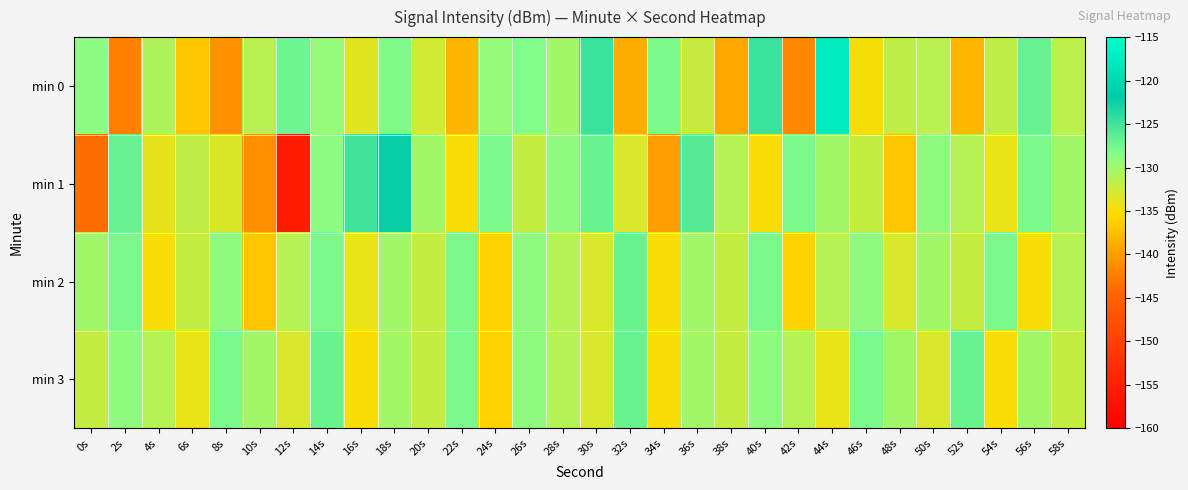

Reading right to left, extract all data points from this chart.

min 0: 58s=-131.4	56s=-126.8	54s=-131.6	52s=-138.2	50s=-131.3	48s=-131.6	46s=-134.8	44s=-117.8	42s=-141.6	40s=-124.7	38s=-139.1	36s=-132.1	34s=-128.0	32s=-138.8	30s=-124.8	28s=-130.1	26s=-128.3	24s=-129.3	22s=-138.3	20s=-132.6	18s=-128.1	16s=-133.6	14s=-129.3	12s=-127.2	10s=-131.2	8s=-140.8	6s=-136.8	4s=-130.7	2s=-142.2	0s=-128.9
min 1: 58s=-130.0	56s=-128.0	54s=-134.0	52s=-131.0	50s=-129.0	48s=-137.0	46s=-132.0	44s=-130.0	42s=-128.0	40s=-135.0	38s=-131.0	36s=-126.0	34s=-140.0	32s=-133.0	30s=-127.0	28s=-129.0	26s=-132.0	24s=-128.0	22s=-135.0	20s=-130.0	18s=-122.3	16s=-124.9	14s=-128.9	12s=-155.7	10s=-141.1	8s=-133.2	6s=-131.7	4s=-133.9	2s=-126.9	0s=-143.5
min 2: 58s=-131.0	56s=-135.0	54s=-128.0	52s=-132.0	50s=-130.0	48s=-133.0	46s=-129.0	44s=-131.0	42s=-136.0	40s=-128.0	38s=-132.0	36s=-130.0	34s=-135.0	32s=-127.0	30s=-133.0	28s=-131.0	26s=-129.0	24s=-136.0	22s=-128.0	20s=-132.0	18s=-130.0	16s=-134.0	14s=-128.0	12s=-131.0	10s=-137.0	8s=-129.0	6s=-132.0	4s=-135.0	2s=-128.0	0s=-130.0
min 3: 58s=-132.0	56s=-130.0	54s=-135.0	52s=-127.0	50s=-133.0	48s=-130.0	46s=-128.0	44s=-134.0	42s=-131.0	40s=-129.0	38s=-132.0	36s=-130.0	34s=-135.0	32s=-127.0	30s=-133.0	28s=-131.0	26s=-129.0	24s=-136.0	22s=-128.0	20s=-132.0	18s=-130.0	16s=-135.0	14s=-127.0	12s=-133.0	10s=-130.0	8s=-128.0	6s=-134.0	4s=-131.0	2s=-129.0	0s=-132.0